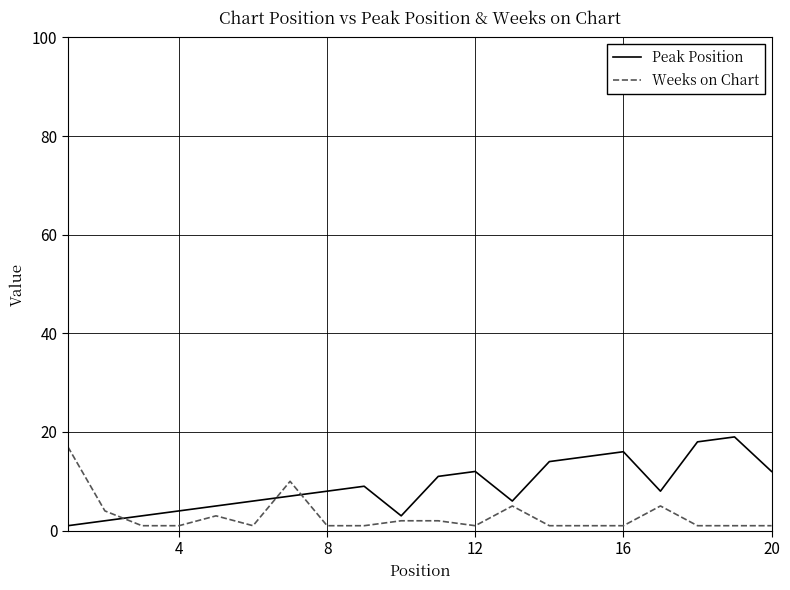

Which series has the largest total across all categories?

Peak Position